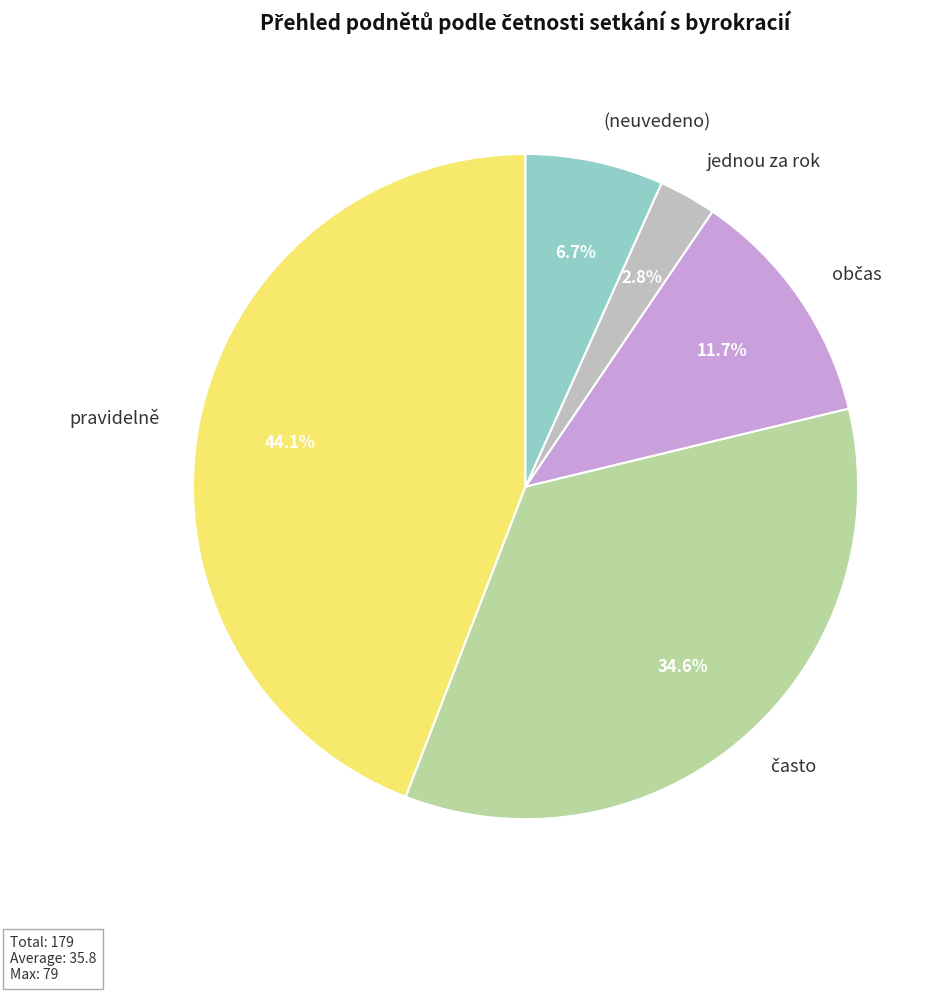

Does (neuvedeno) represent more than half of the total?

No